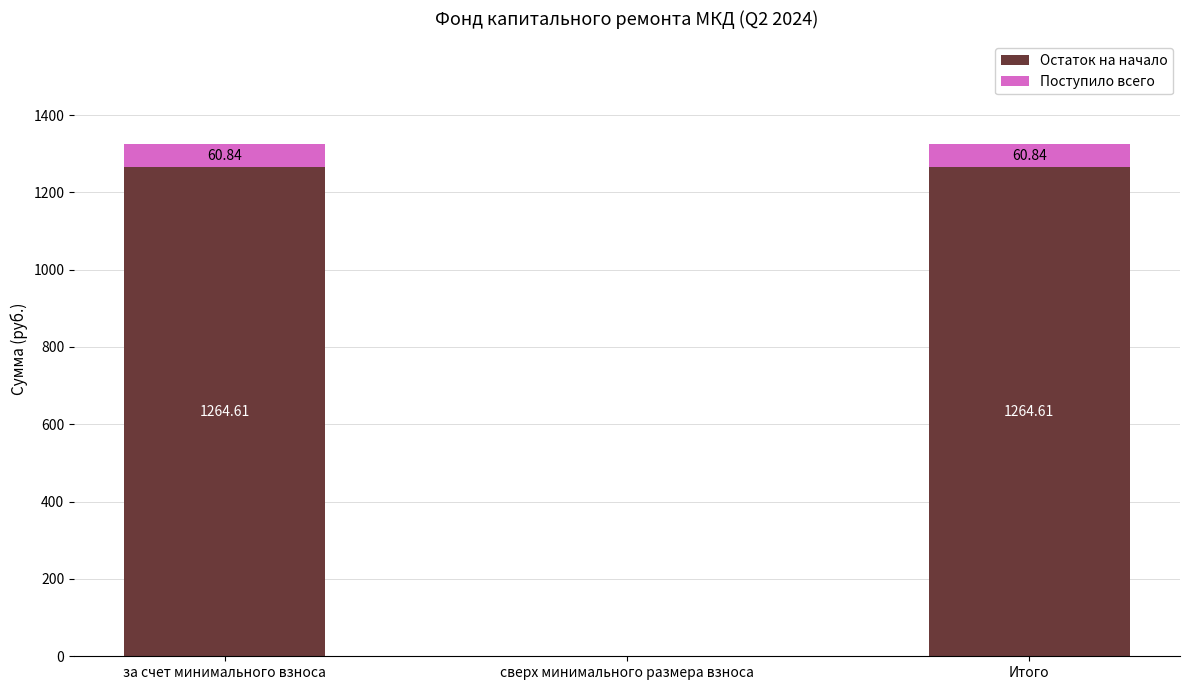

The Остаток на начало series shows 641.3 at сверх минимального размера взноса. True or false?

False